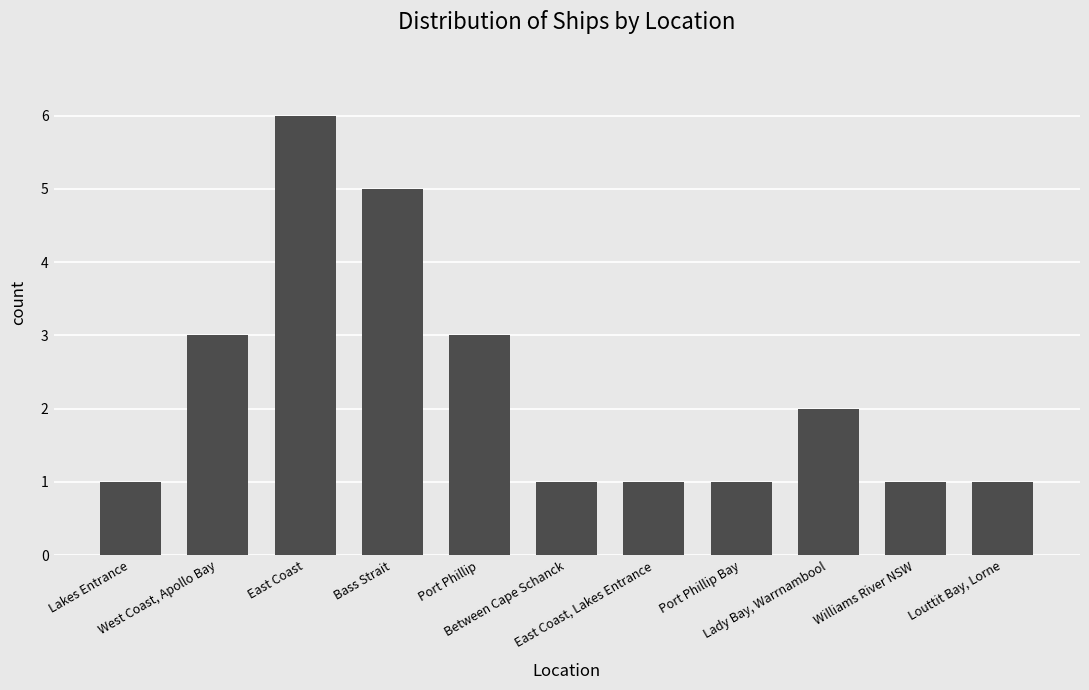

Are the bars grouped side by side (vs. stacked)?

No